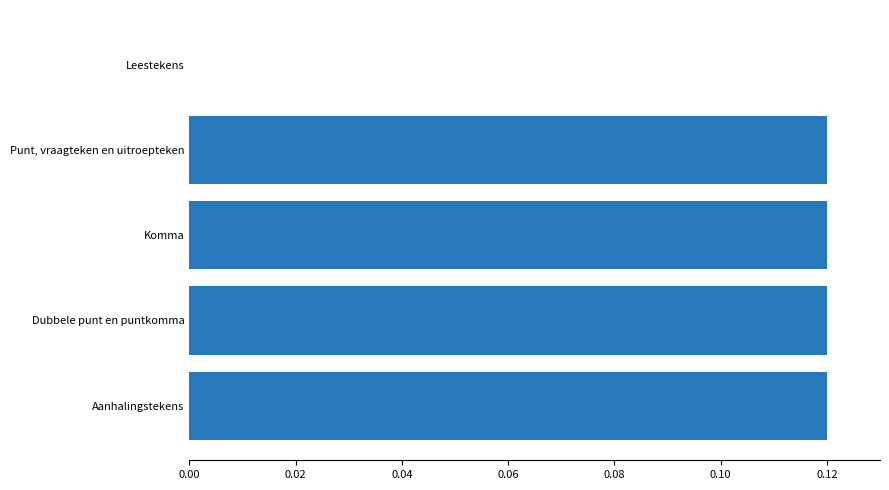

What is the sum of all values?

0.5